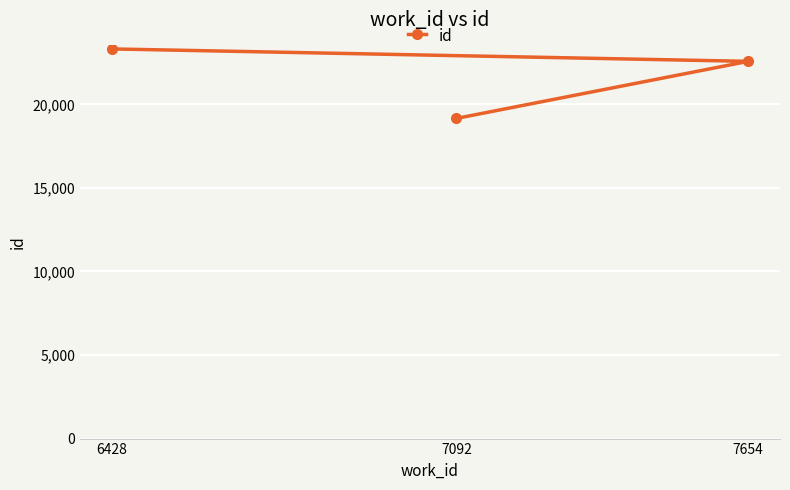

What is the change in value from 7092 to 6428?

+4157